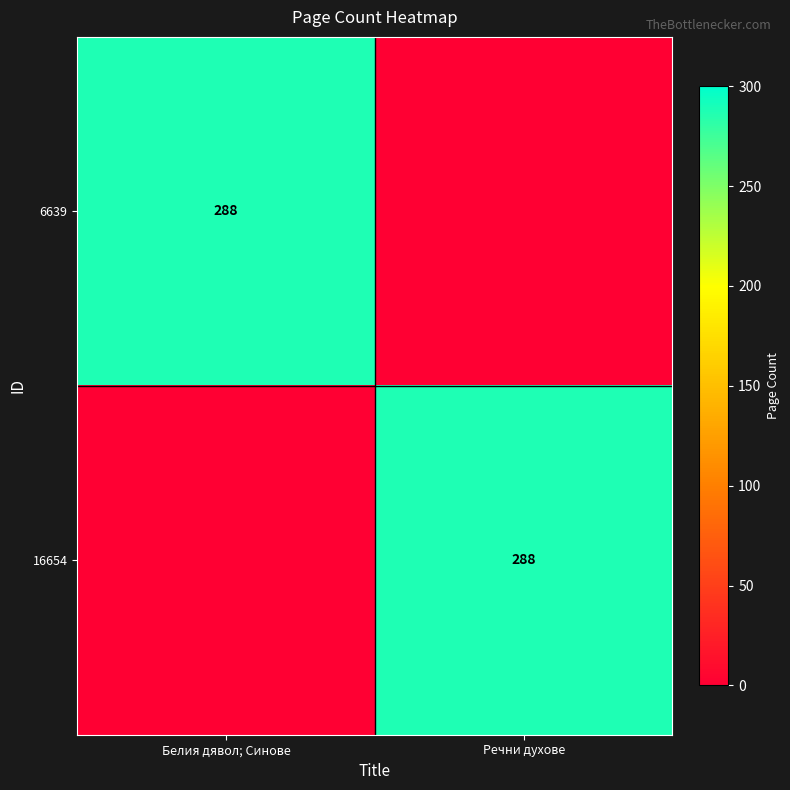

The value of 6639 at Белия дявол; Синове is 288. True or false?

True